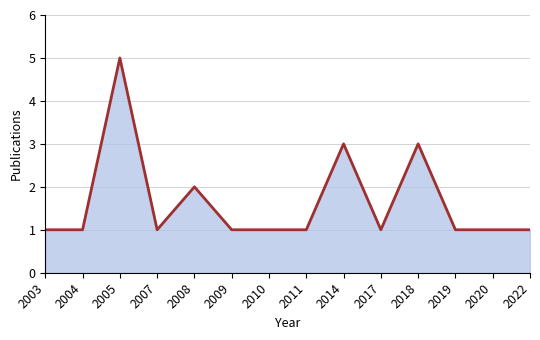

At which category does the data reach its first local valley?

2007